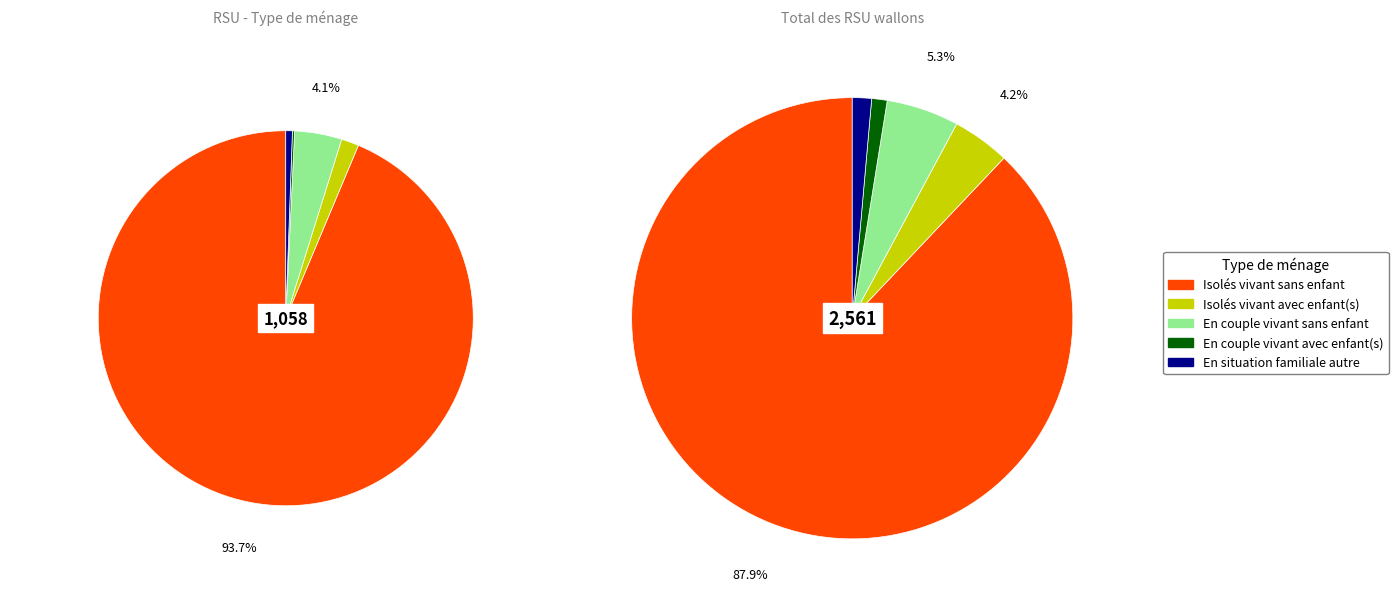

What is the smallest slice in the pie chart?

En couple vivant avec enfant(s)